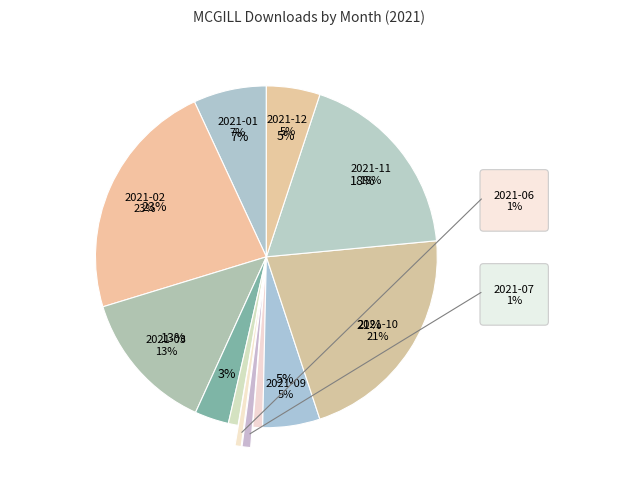

To the nearest percent, what portion does 2021-02 represent?

23%